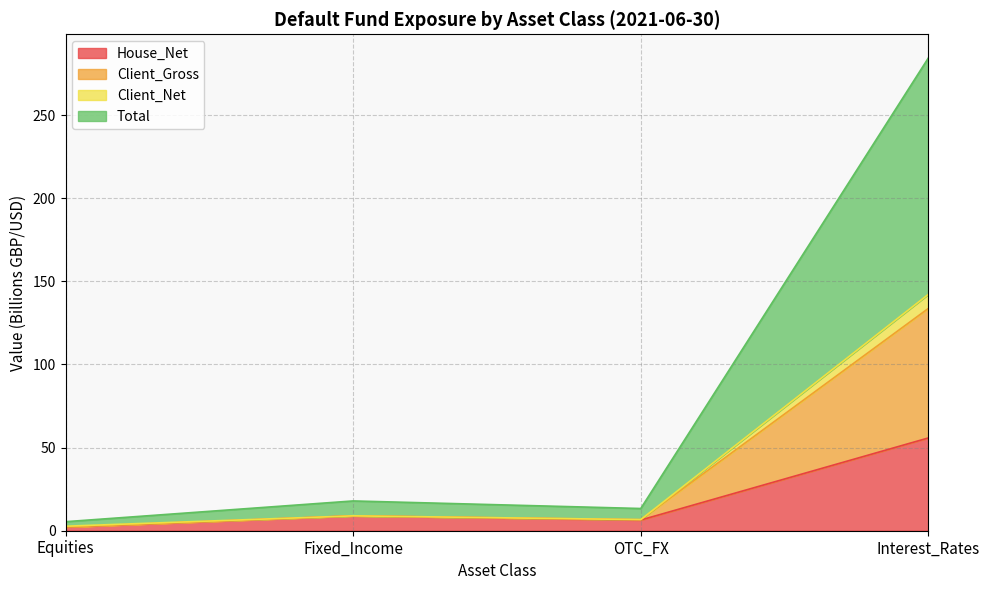

The value of House_Net at Fixed_Income is 9.0. True or false?

True